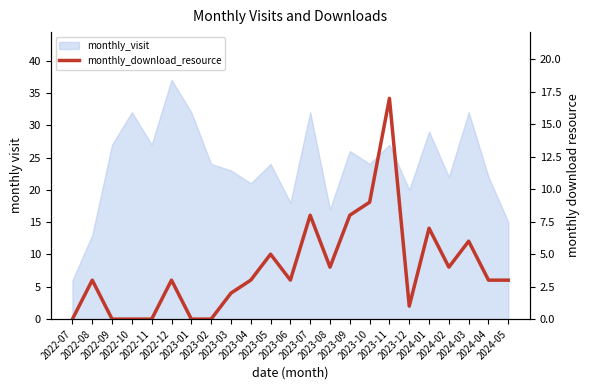

True or false: the data has more than 1 interior local peaks.

True